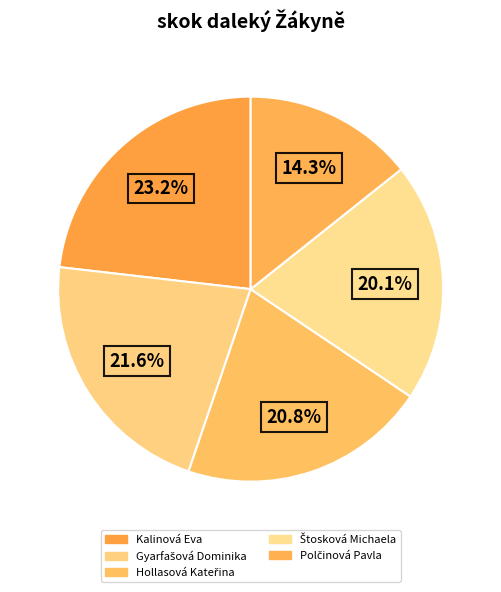

How many slices are in this pie chart?

5